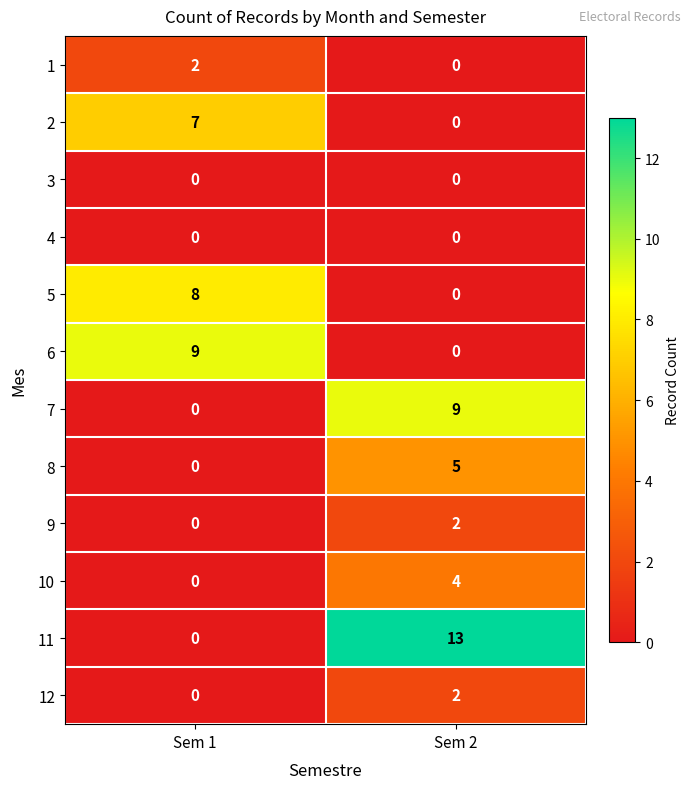

Reading right to left, extract all data points from this chart.

1: Sem 2=0	Sem 1=2
2: Sem 2=0	Sem 1=7
3: Sem 2=0	Sem 1=0
4: Sem 2=0	Sem 1=0
5: Sem 2=0	Sem 1=8
6: Sem 2=0	Sem 1=9
7: Sem 2=9	Sem 1=0
8: Sem 2=5	Sem 1=0
9: Sem 2=2	Sem 1=0
10: Sem 2=4	Sem 1=0
11: Sem 2=13	Sem 1=0
12: Sem 2=2	Sem 1=0